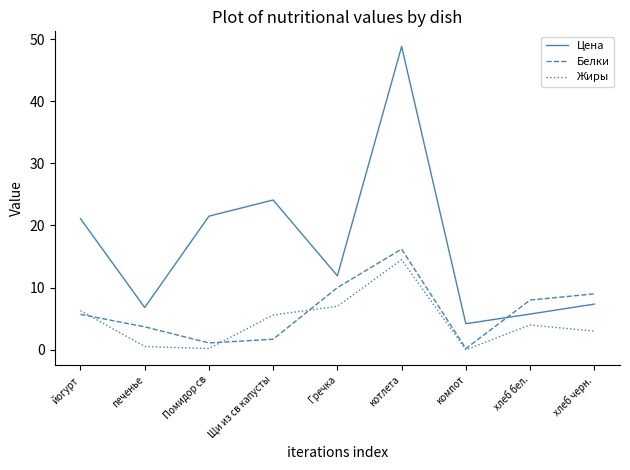

True or false: Цена and Жиры cross at least once.

False